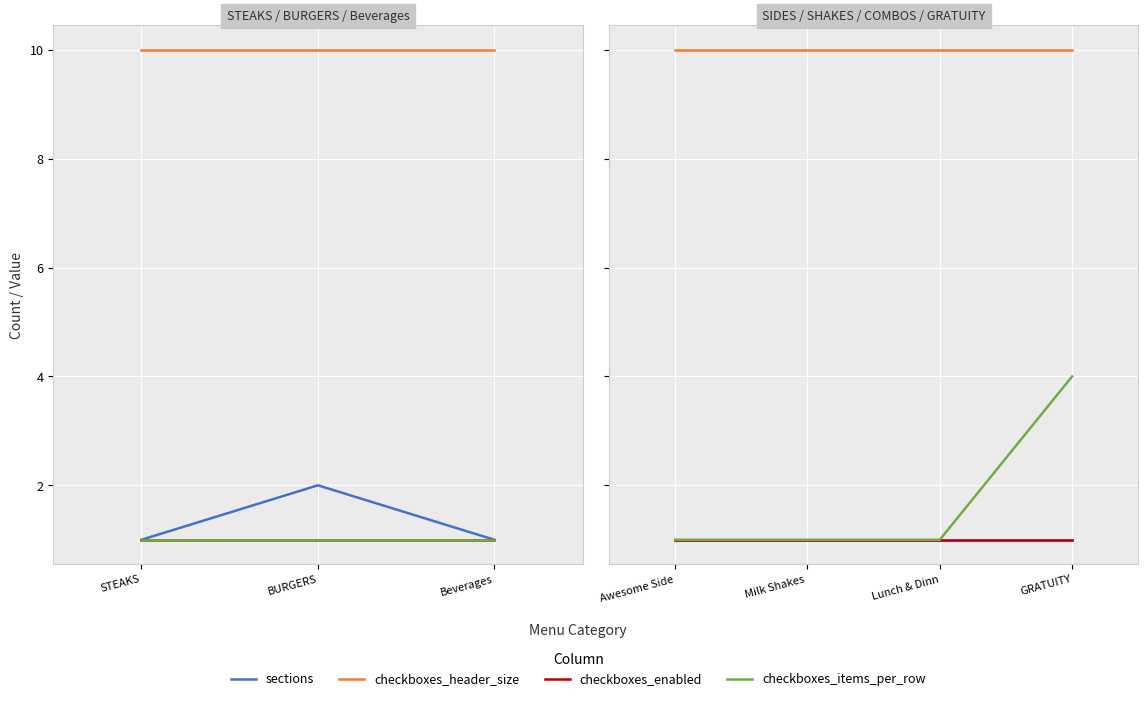

True or false: checkboxes_header_size and checkboxes_items_per_row intersect in this chart.

False